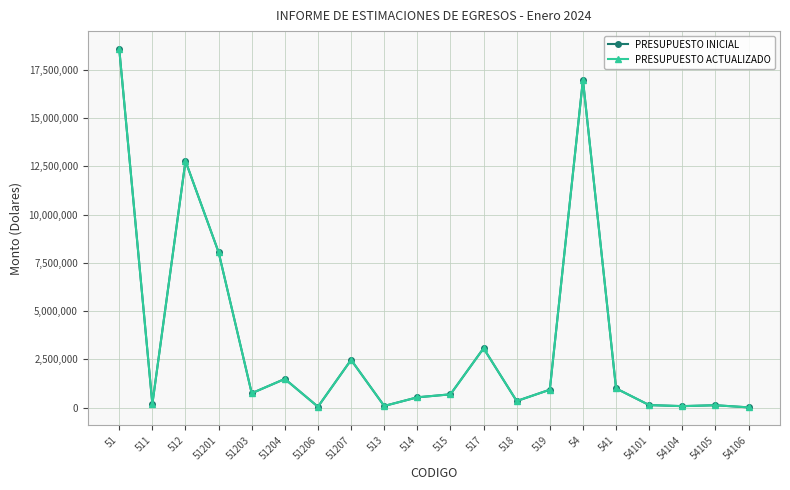

Where is the first local minimum for PRESUPUESTO ACTUALIZADO?

511